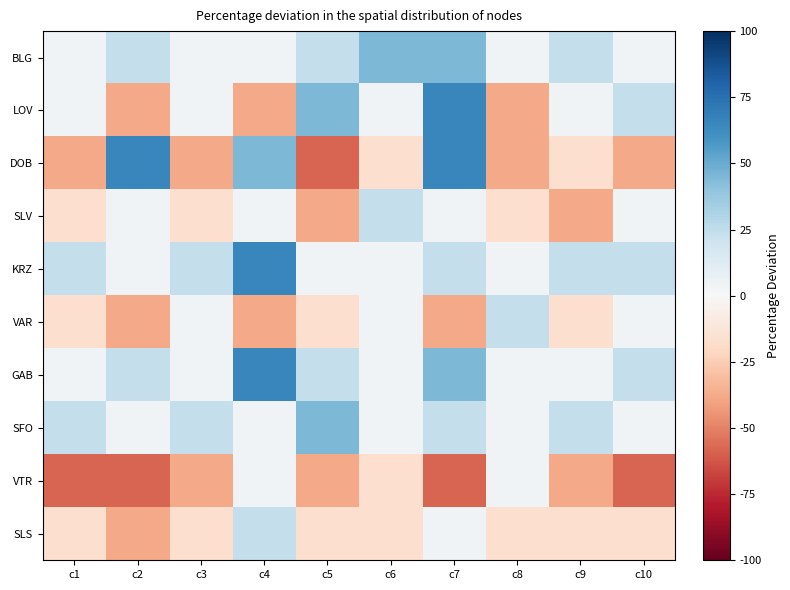

At how many categories does at least one series exceed 25?

5